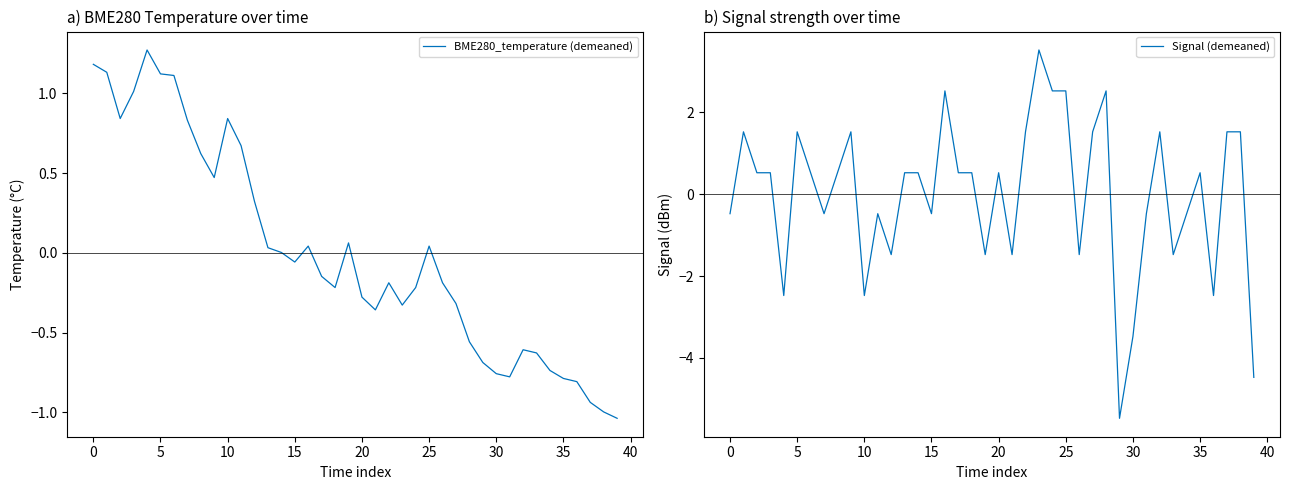

The value of Signal (demeaned) at 25 is 3.8. True or false?

False